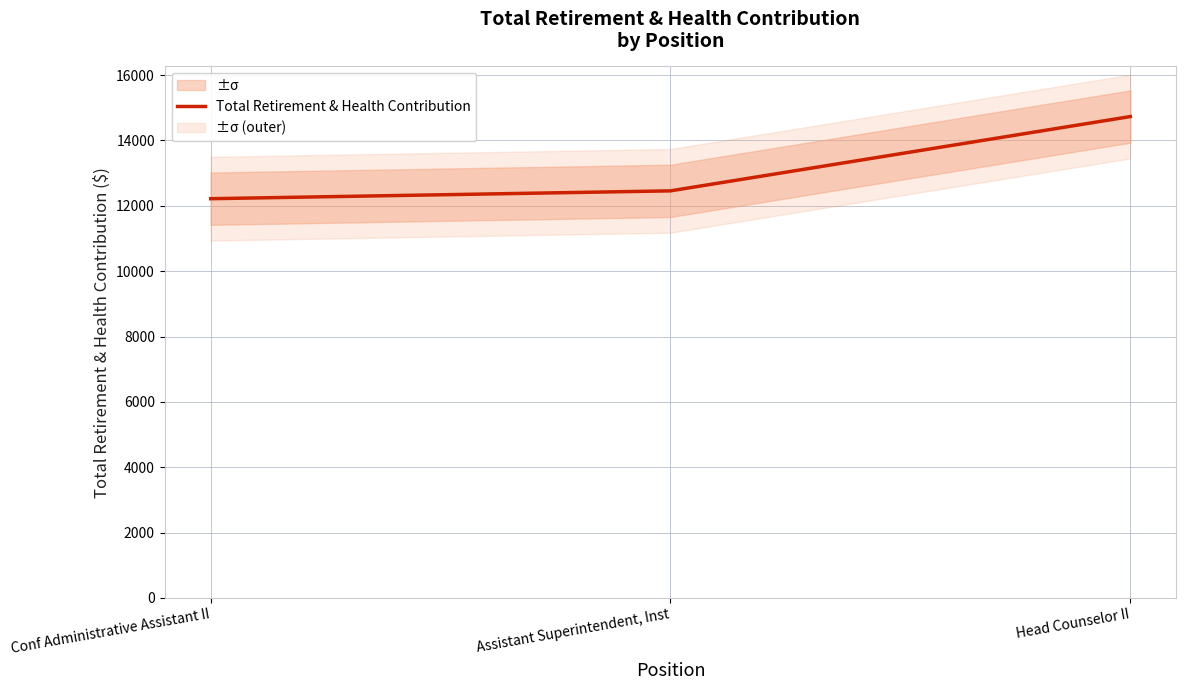

How many lines are shown in the chart?

1